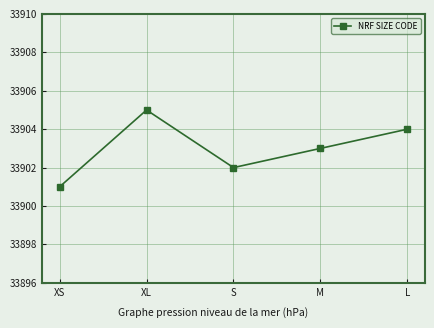

The chart shows a value of 33903 at M. True or false?

True